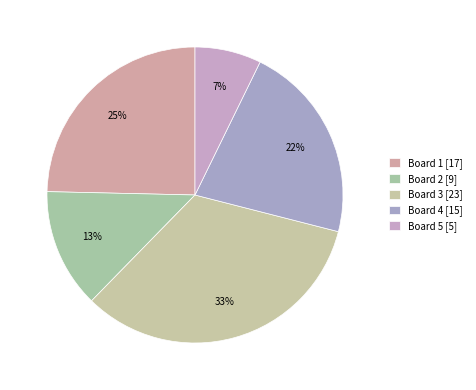

What portion of the pie excludes Board 2?

87.0%